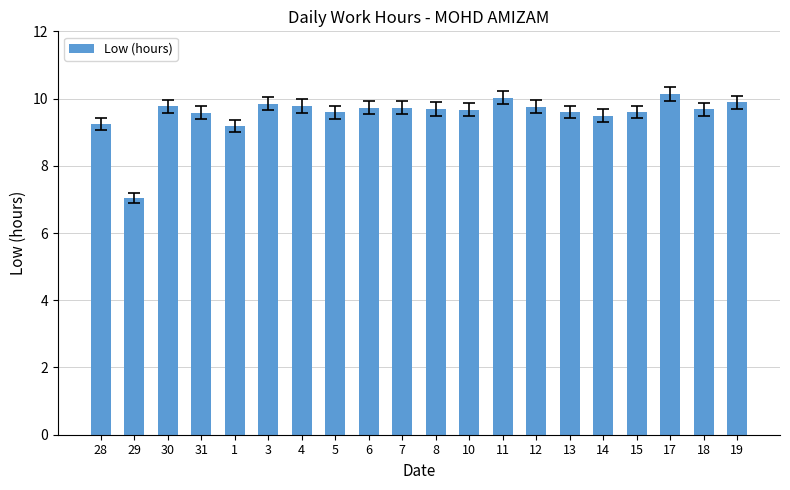

Count the number of categories in the chart.

20